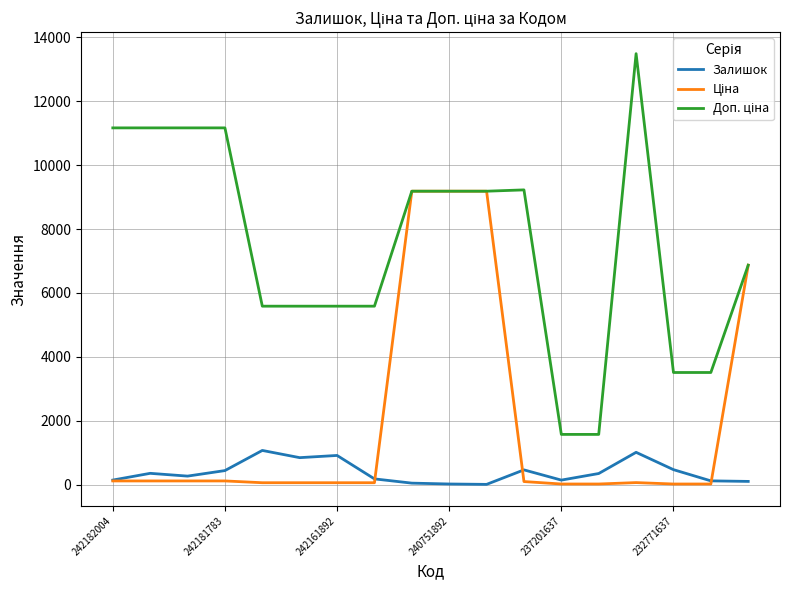

What is the value of the Ціна point at the 7th from the left?

55.9